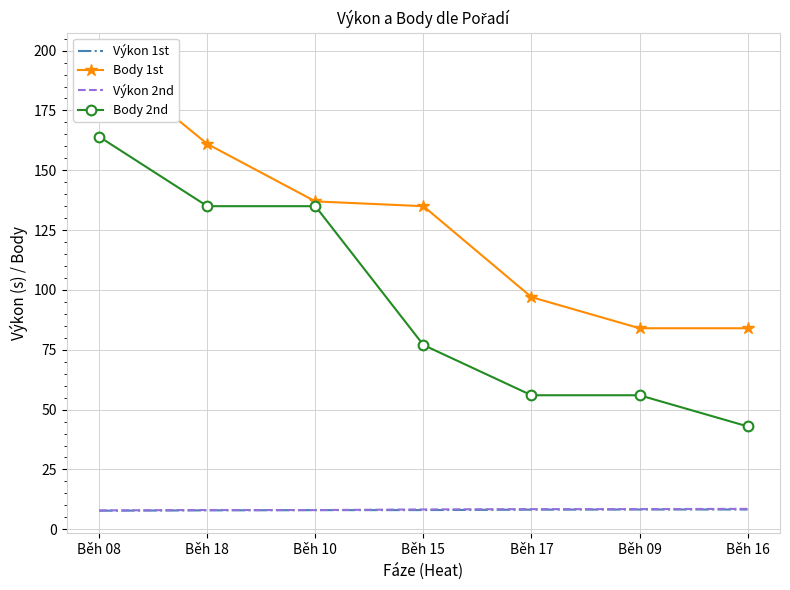

What is the average value of the Výkon 1st series?

8.1